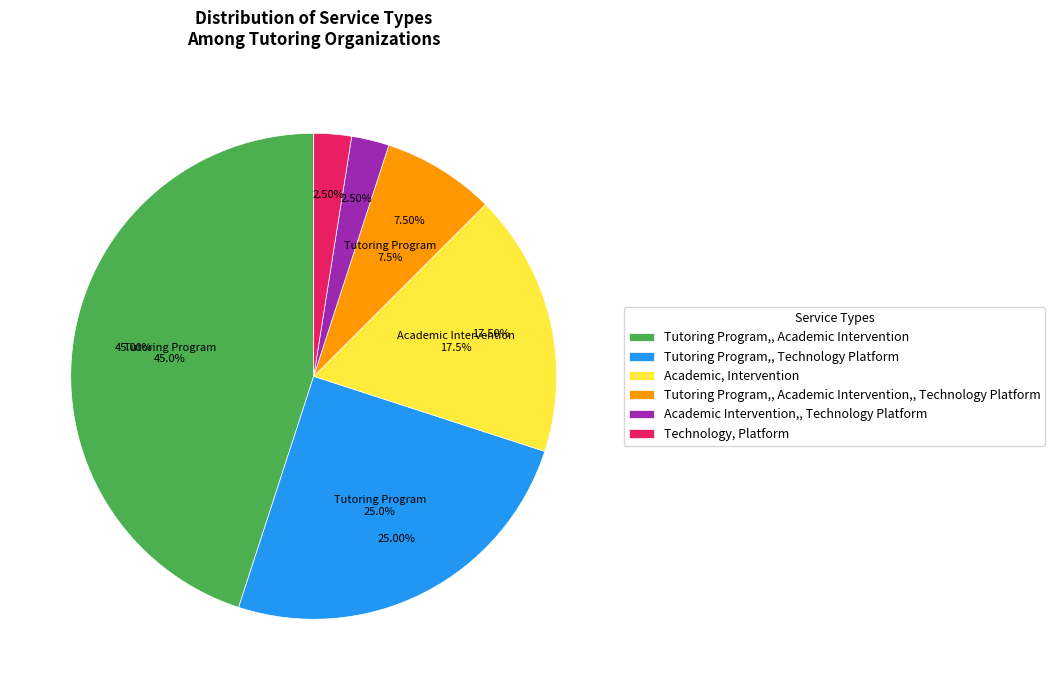

True or false: Tutoring Program accounts for 19% of the total.

False